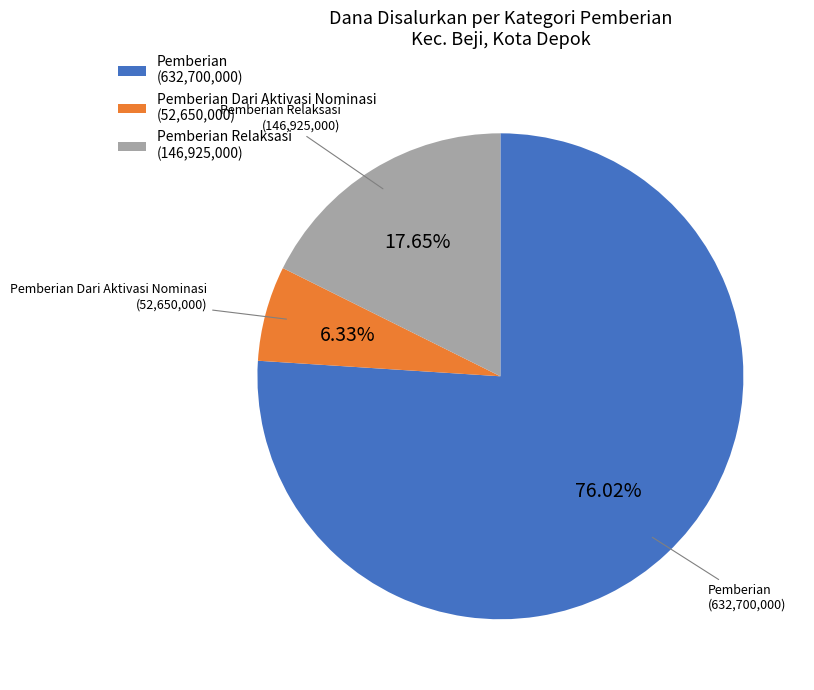

Between Pemberian Dari Aktivasi Nominasi (52,650,000) and Pemberian (632,700,000), which is larger?

Pemberian (632,700,000)